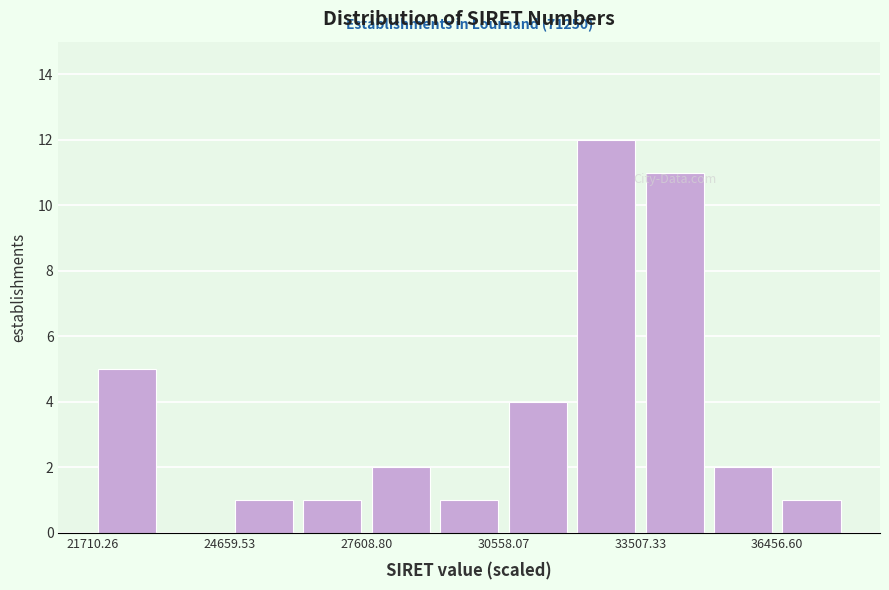

Read against the x-axis, roughly where is the centre of the tallest bar?

33000